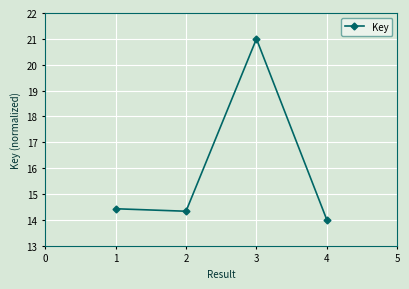

What is the difference between the maximum and minimum values?

7.0